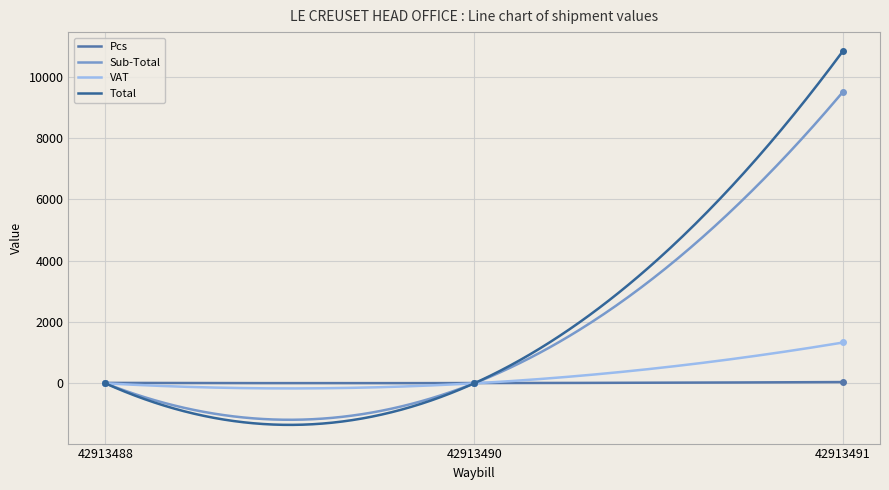

Reading left to right, list all the values displayed in this chart.

Pcs: 42913488=14.0	42913490=8.0	42913491=41.0
Sub-Total: 42913488=0.0	42913490=0.0	42913491=9515.0
VAT: 42913488=0.0	42913490=0.0	42913491=1332.1
Total: 42913488=0.0	42913490=0.0	42913491=10847.1